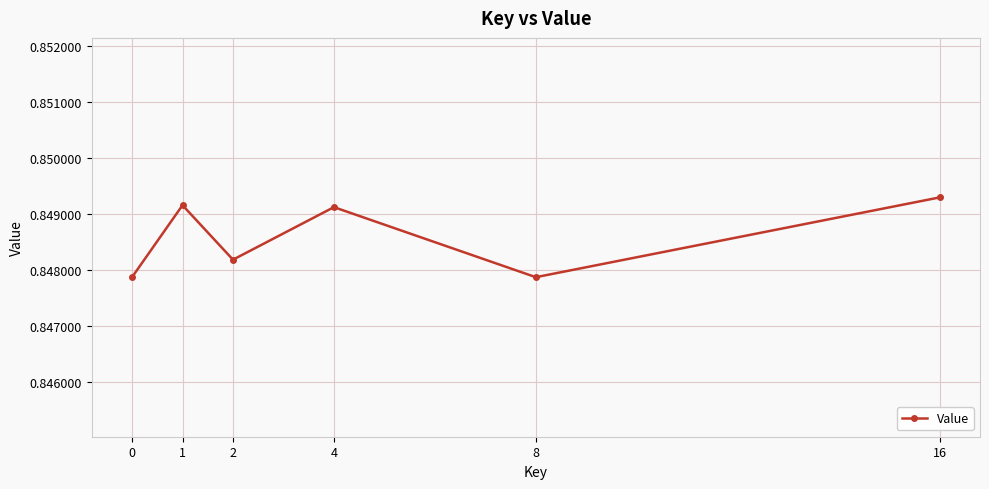

How many lines are shown in the chart?

1